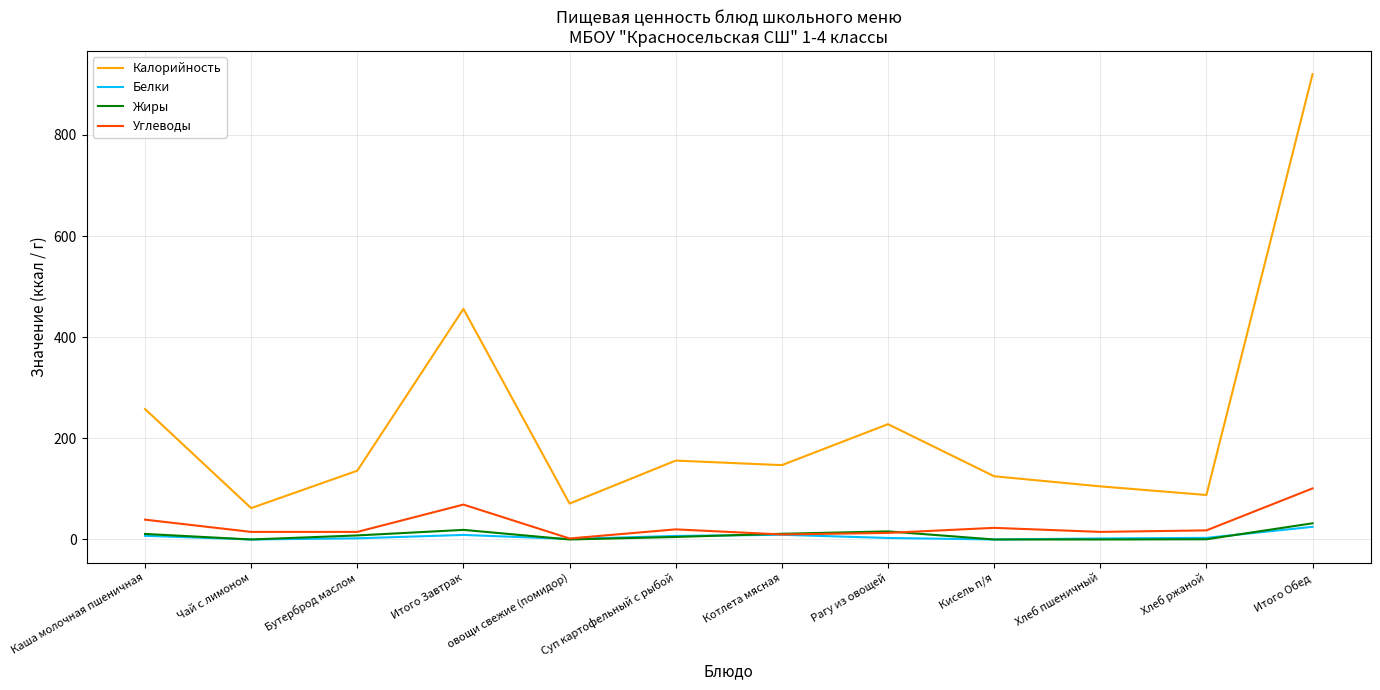

True or false: Белки and Калорийность intersect in this chart.

False